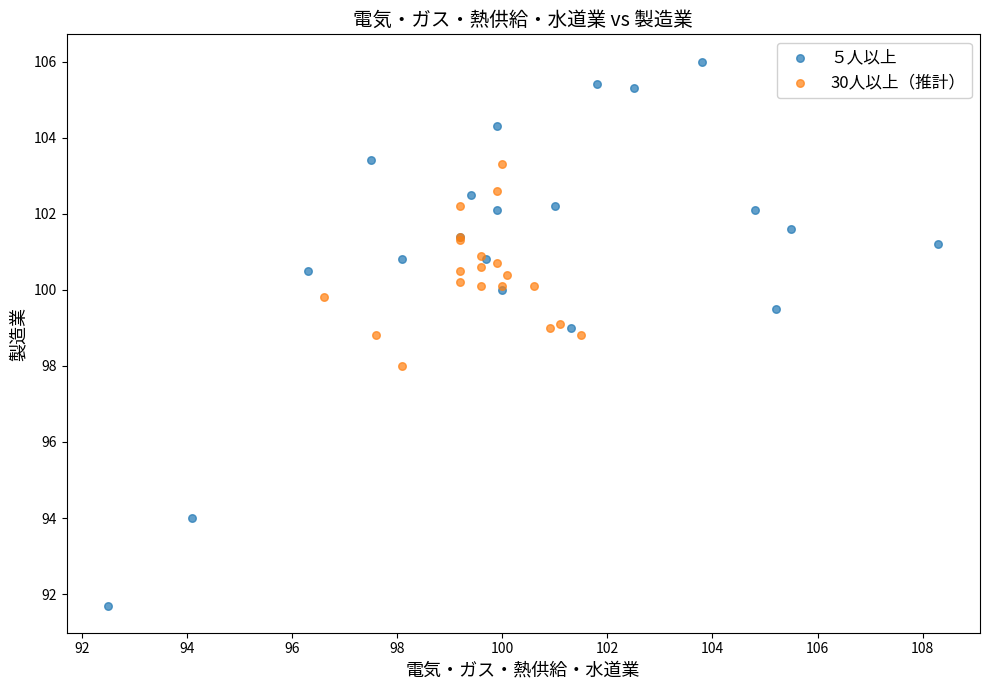

Which series reaches the minimum Y coordinate?

５人以上